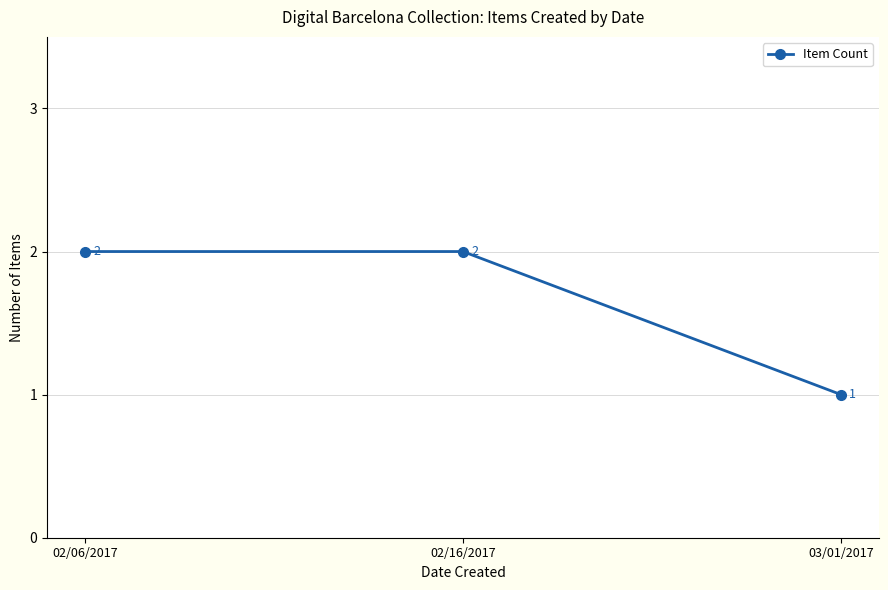

What position from the left is 02/16/2017?

2